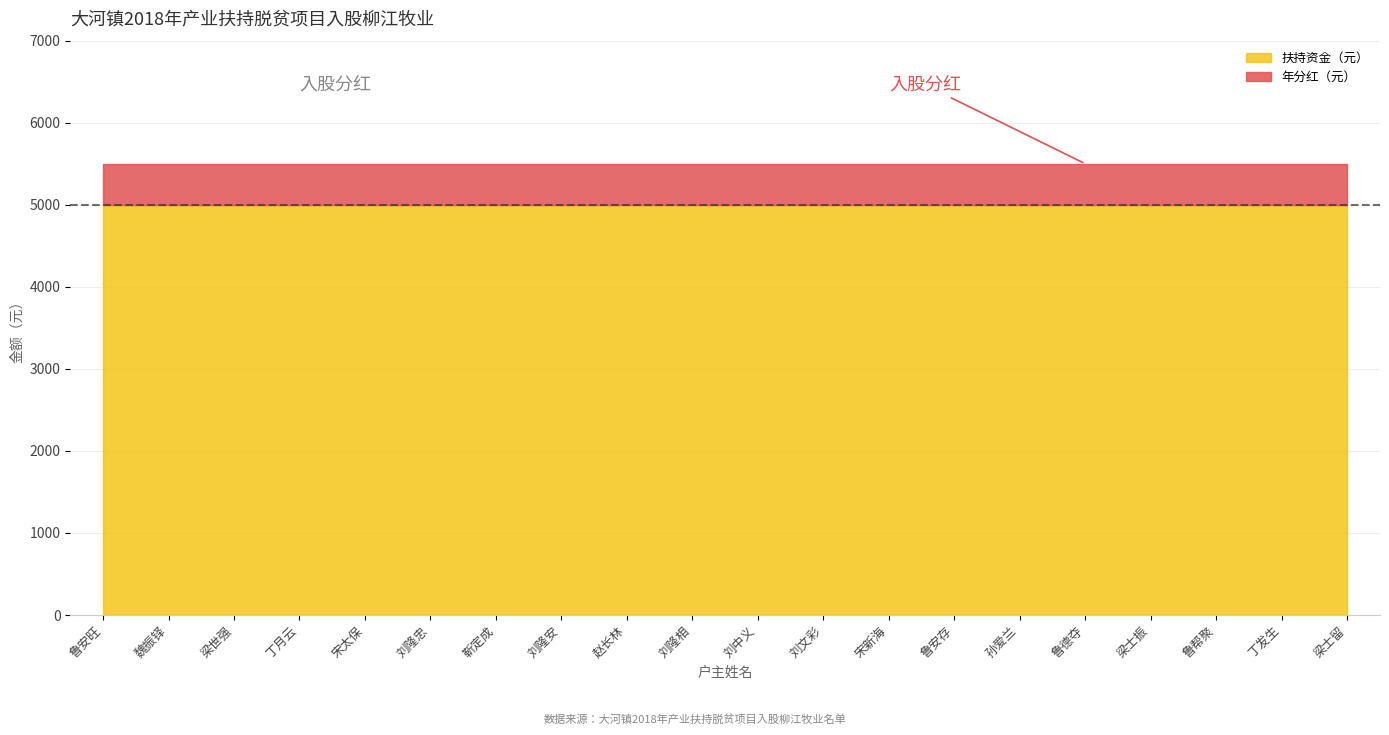

Reading right to left, extract all data points from this chart.

扶持资金（元）: 梁士留=5000	丁发生=5000	鲁帮聚=5000	梁士振=5000	鲁德夺=5000	孙爱兰=5000	鲁安存=5000	宋新海=5000	刘文彩=5000	刘中义=5000	刘隆相=5000	赵长林=5000	刘隆安=5000	靳定成=5000	刘隆忠=5000	宋太保=5000	丁月云=5000	梁世强=5000	魏振铎=5000	鲁安旺=5000
年分红（元）: 梁士留=500	丁发生=500	鲁帮聚=500	梁士振=500	鲁德夺=500	孙爱兰=500	鲁安存=500	宋新海=500	刘文彩=500	刘中义=500	刘隆相=500	赵长林=500	刘隆安=500	靳定成=500	刘隆忠=500	宋太保=500	丁月云=500	梁世强=500	魏振铎=500	鲁安旺=500